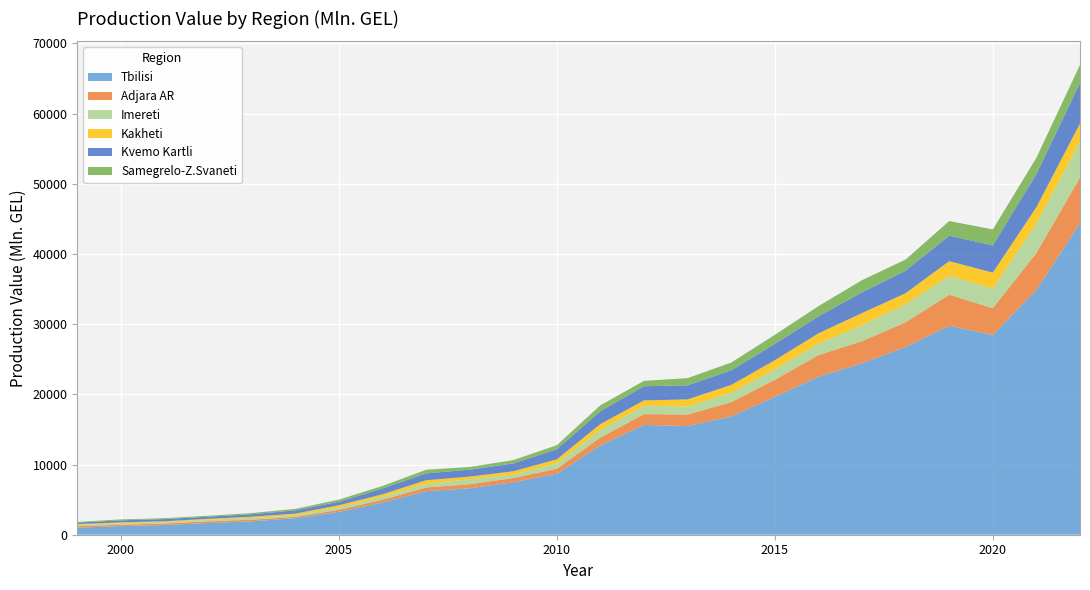

Reading left to right, what are all the values shown in this chart?

Tbilisi: 997.2	1223.5	1377.4	1664.4	1908.3	2349.2	3255.5	4583.6	6212.8	6615.7	7467.6	8691.5	12718.8	15643.8	15488.3	16844.6	19648.9	22504.4	24429.4	26747.0	29768.8	28464.7	34882.1	44408.4
Adjara AR: 211.3	209.1	211.8	241.5	234.9	189.6	289.9	405.3	518.4	584.4	613.9	714.6	1125.2	1541.4	1635.8	2043.4	2426.3	3079.6	3155.0	3532.9	4426.1	3828.1	5258.3	6482.3
Imereti: 193.6	190.5	206.3	219.7	256.1	243.9	357.2	418.1	512.7	701.0	479.5	762.0	1089.8	1185.4	1135.5	1346.5	1497.6	1645.0	2264.3	2553.8	2701.6	2772.4	4229.7	5112.4
Kakheti: 107.1	134.8	122.6	137.9	160.9	222.1	294.0	352.2	516.9	379.0	473.7	580.5	836.2	766.0	1023.0	1105.6	1292.3	1456.4	1732.2	1578.0	2079.7	2273.3	2301.3	2583.1
Kvemo Kartli: 214.0	290.9	313.4	303.5	362.6	454.7	511.1	833.6	977.0	991.9	1119.4	1424.5	1844.4	2019.1	2008.2	2082.1	2326.4	2423.5	2955.1	3219.2	3638.2	3885.3	4738.4	5780.1
Samegrelo-Z.Svaneti: 107.1	134.8	122.6	137.9	160.9	222.1	294.0	352.2	516.9	379.0	473.7	580.5	836.2	766.0	1023.0	1105.6	1292.3	1456.4	1732.2	1578.0	2079.7	2273.3	2301.3	2583.1